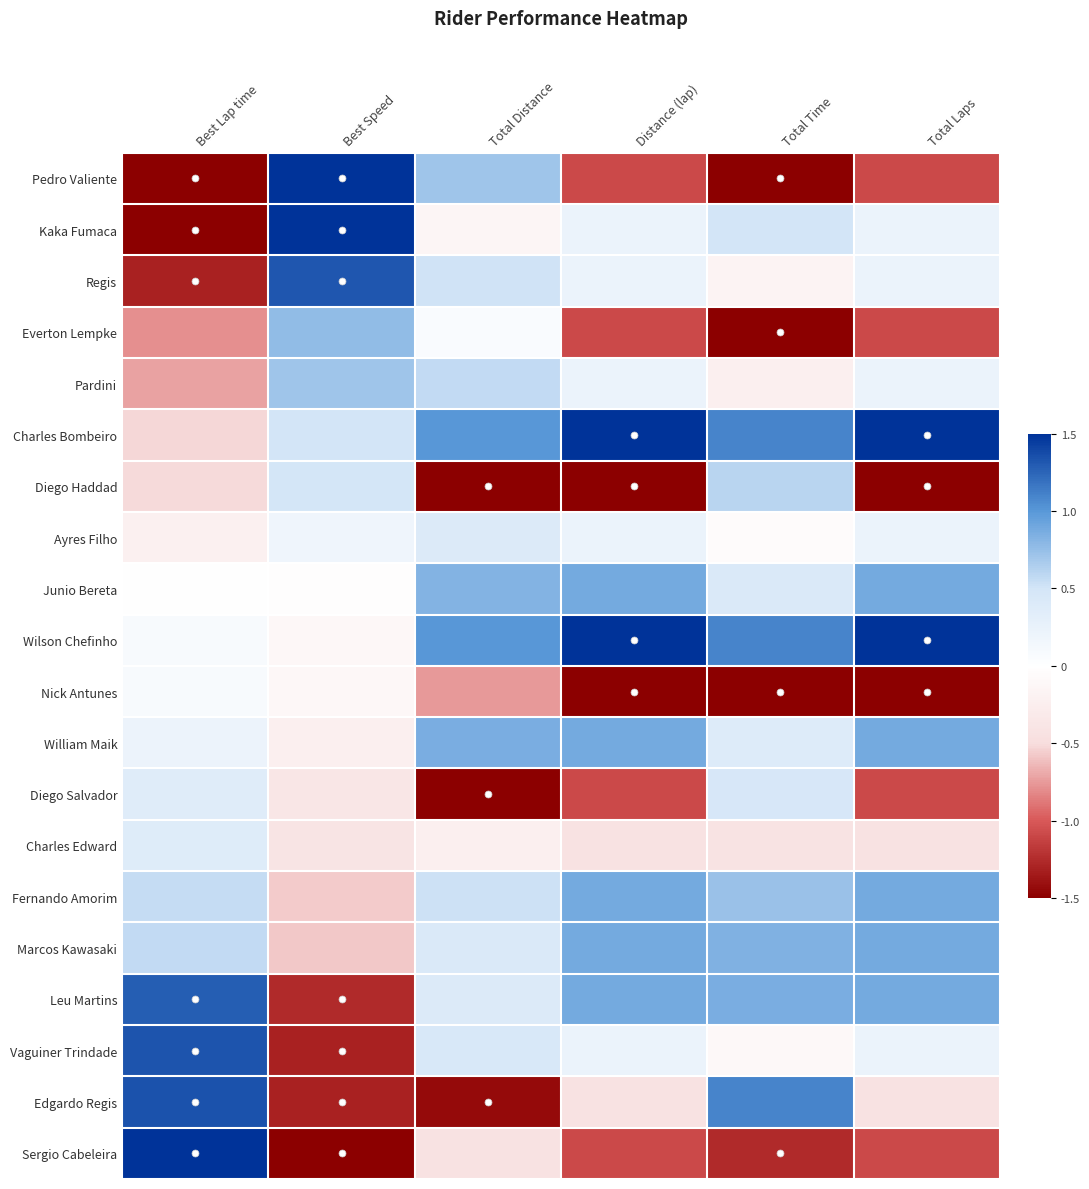

What is the spread (max minus min) of values at Total Laps?

3.3